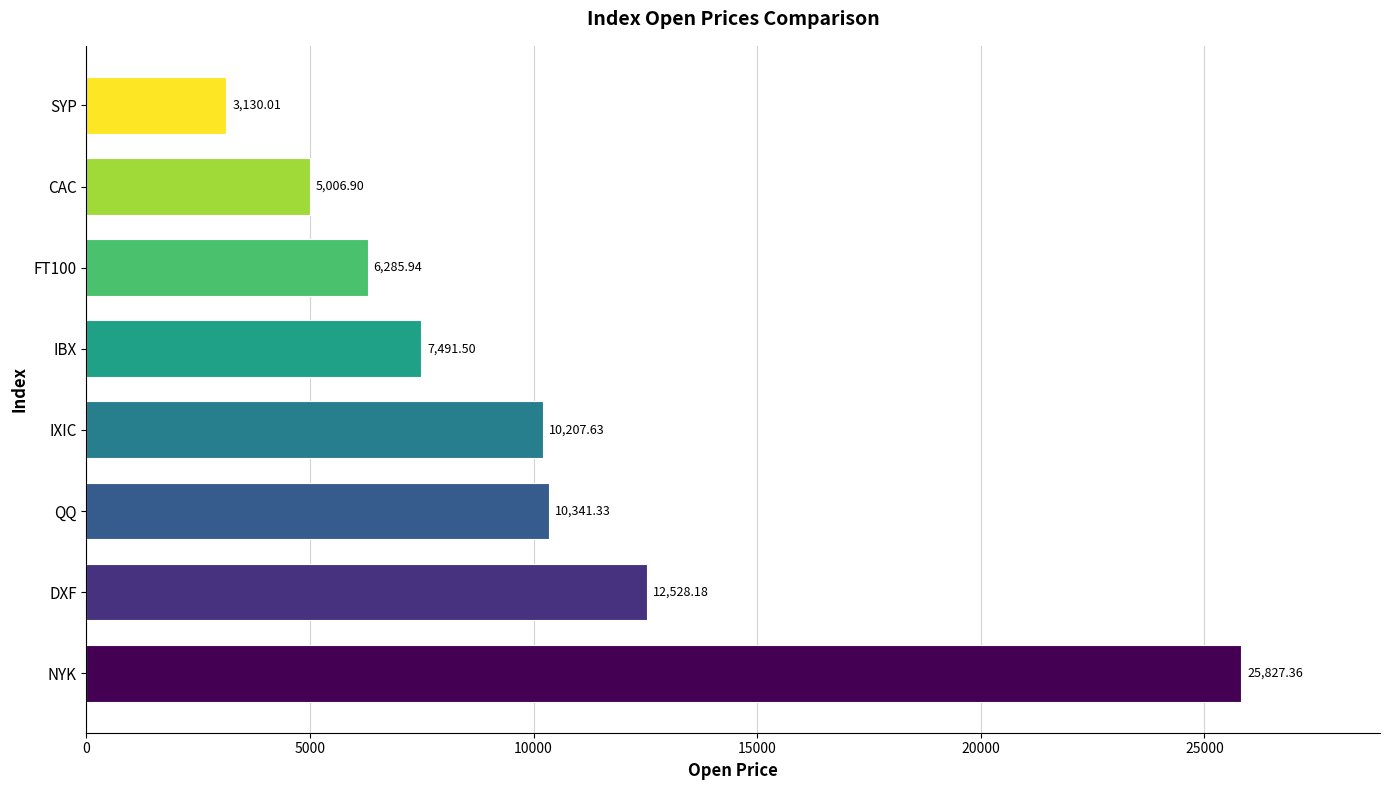

How many categories are shown in the chart?

8